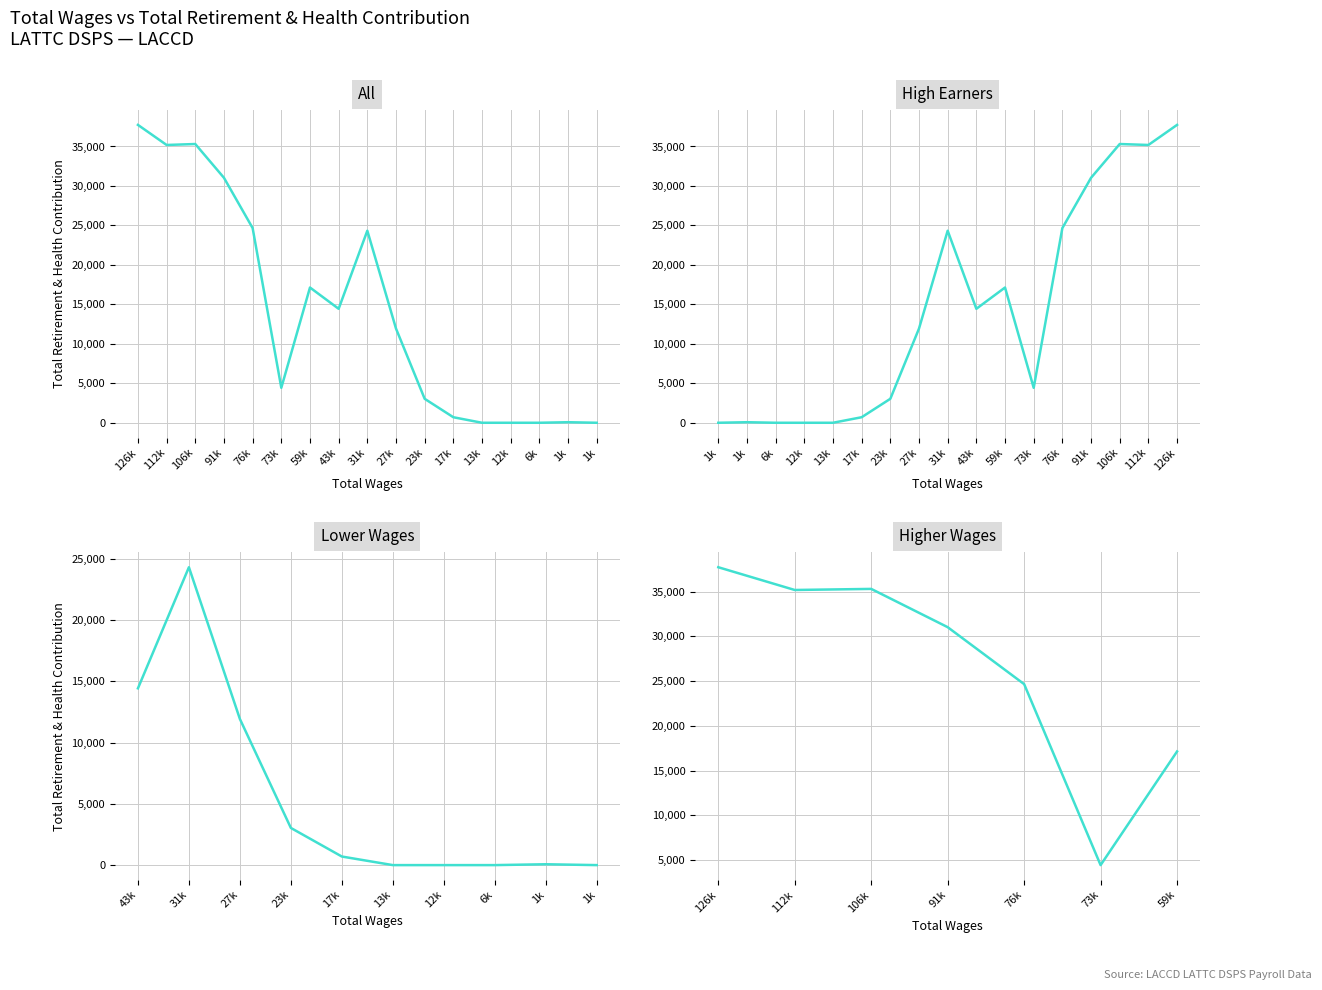

Reading right to left, what are all the values shown in this chart?

59k=17133	73k=4428	76k=24664	91k=31032	106k=35311	112k=35190	126k=37734